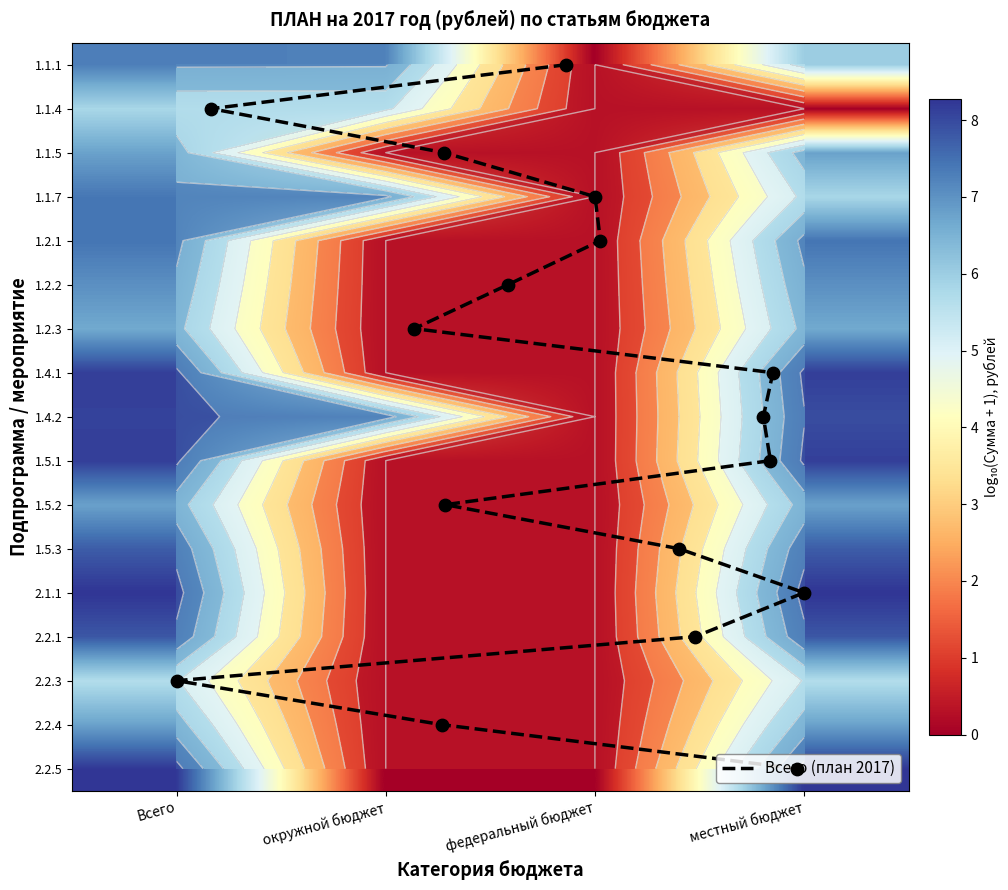

What is the average value of the 1.2.2 series?

3.9